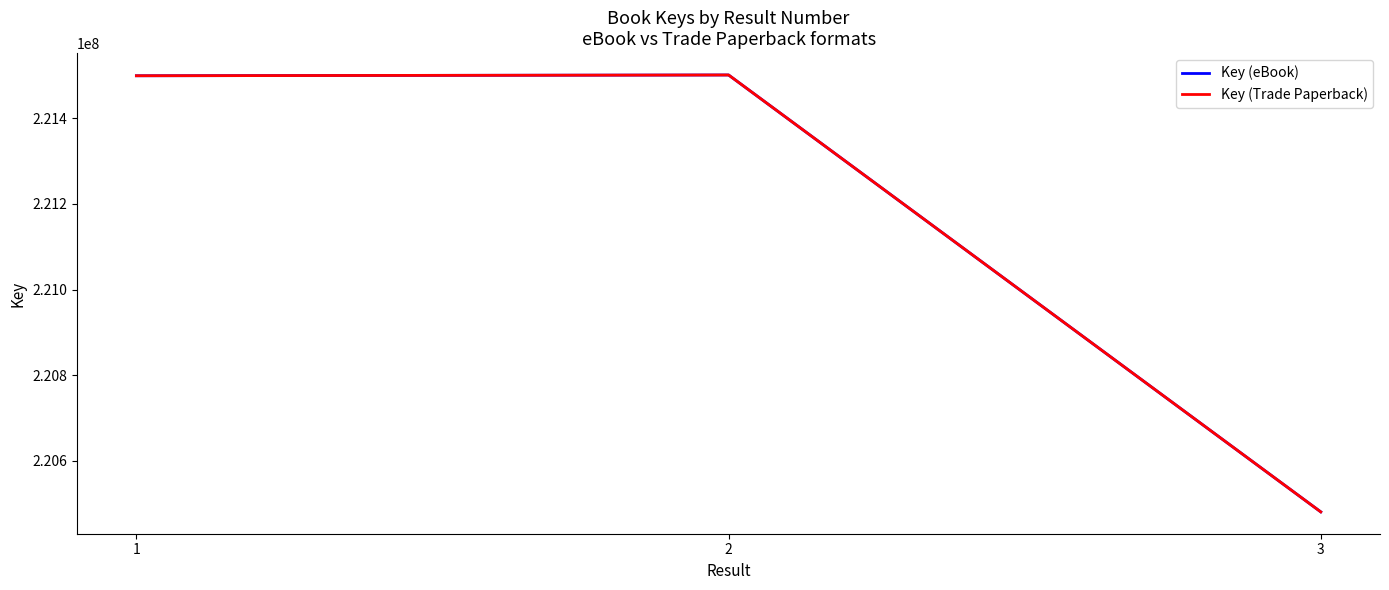

Where is Key (Trade Paperback) nearest to the value 220990841?

1